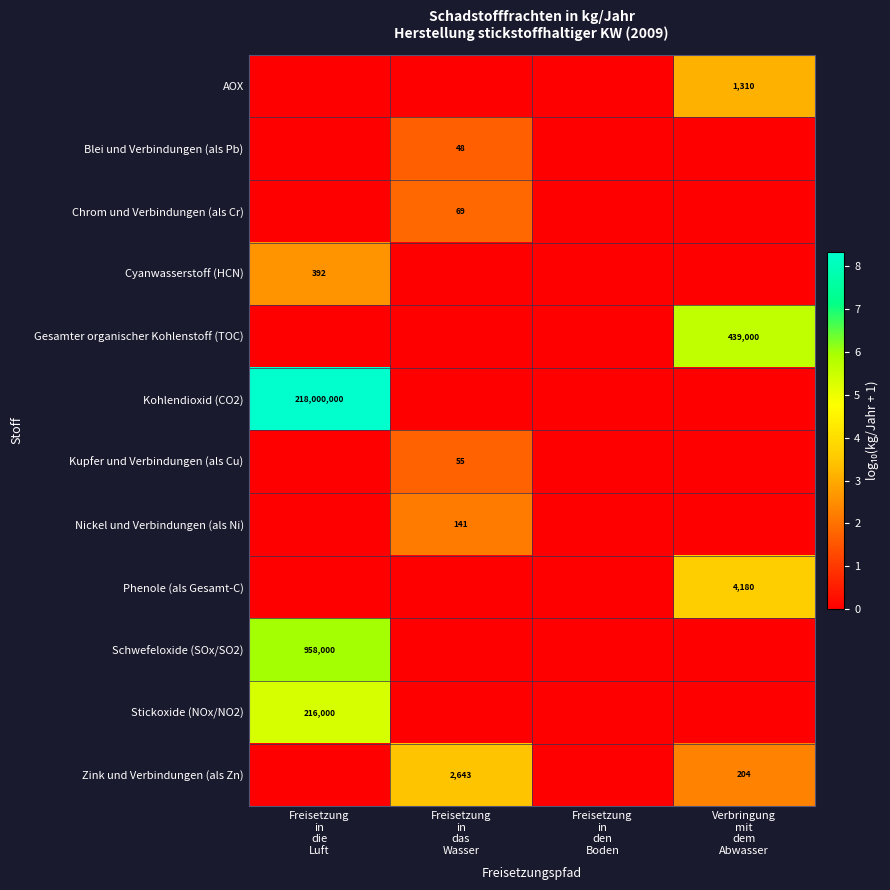

The value of Schwefeloxide (SOx/SO2) at Freisetzung in das Wasser is 0.0. True or false?

True